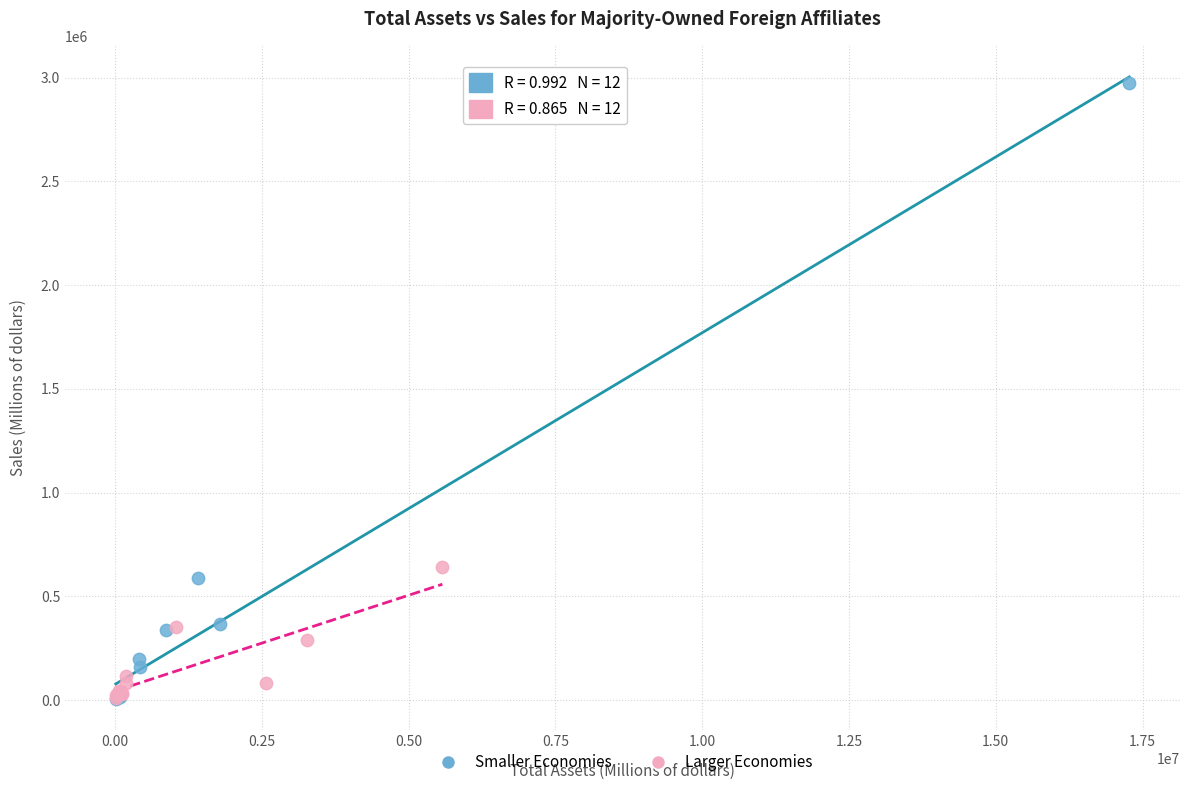

Which series reaches the maximum Y coordinate?

Smaller Economies